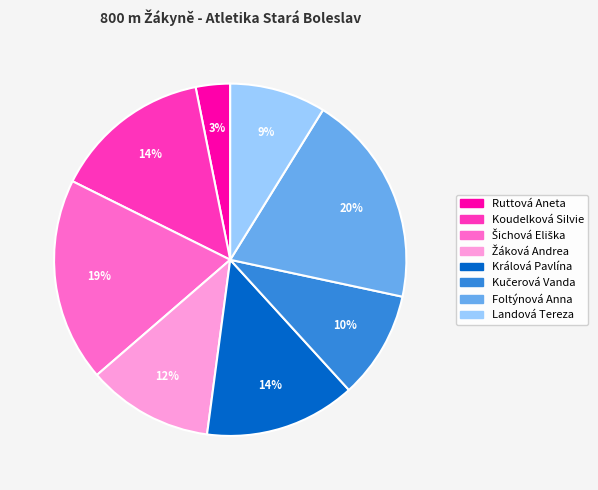

What is the smallest slice in the pie chart?

Ruttová Aneta